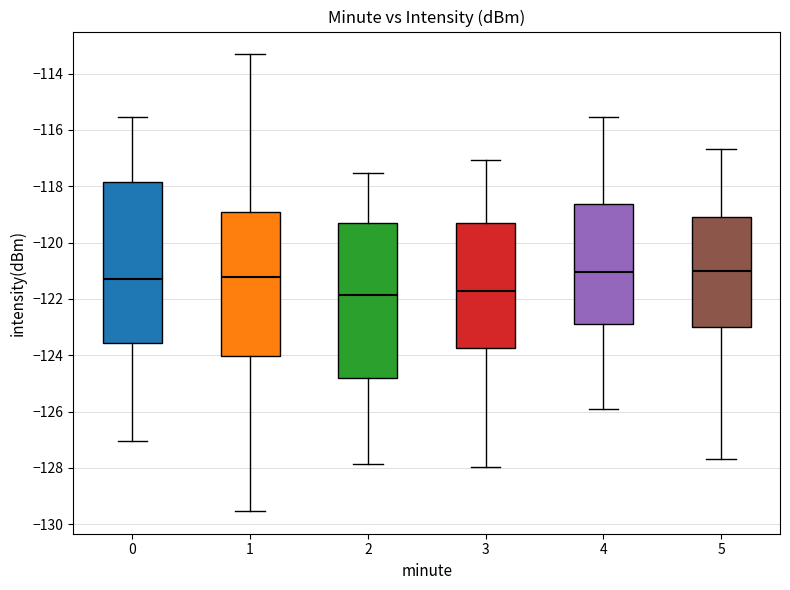

Which box is the tallest, from its lower edge to its upper edge?

0